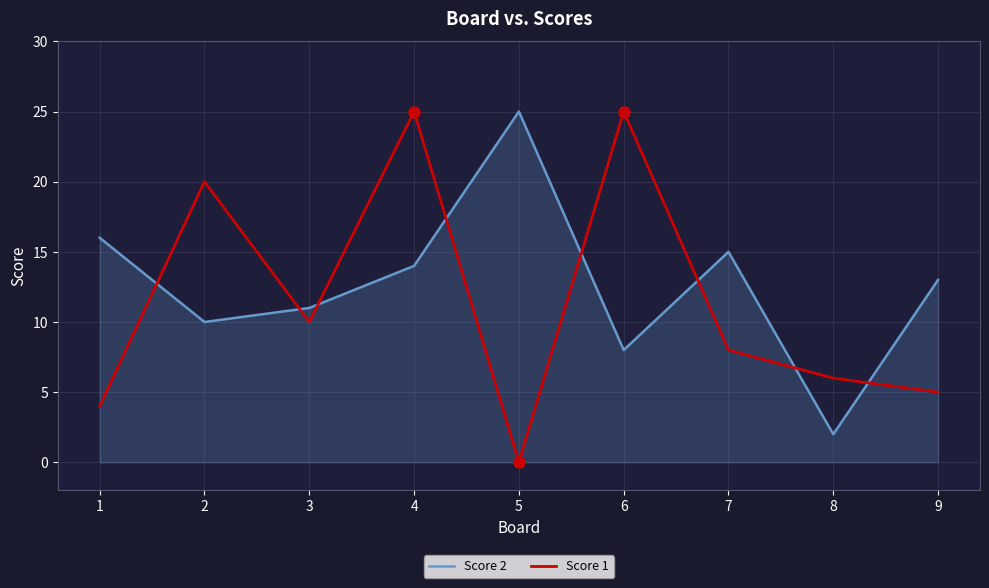

Rank the series at 1 from highest to lowest value.

Score 2, Score 1